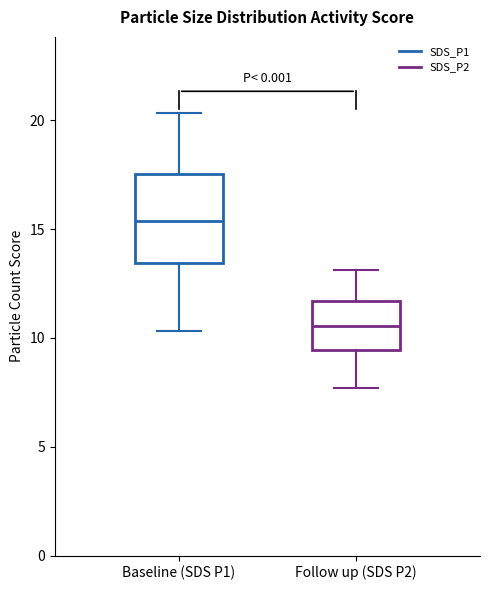

Which box has the lowest median line?

Follow up (SDS P2)